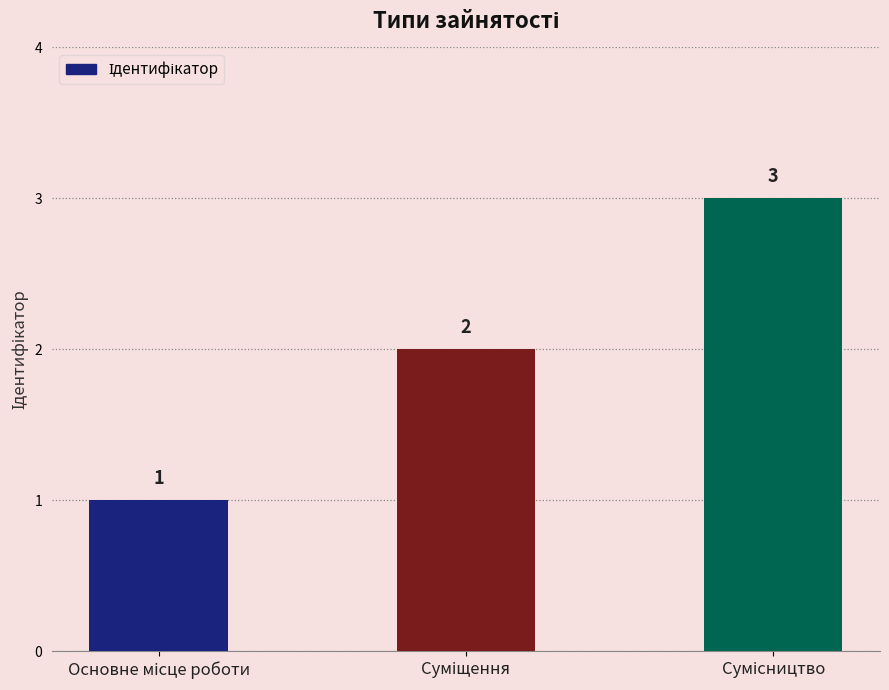

What is the value of the 1st bar from the left?

1